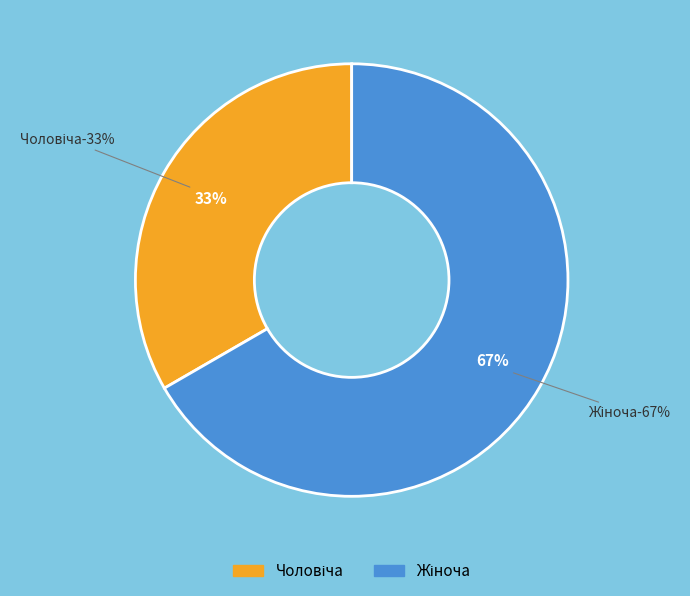

Rank the categories by value from highest to lowest.

Жіноча, Чоловіча